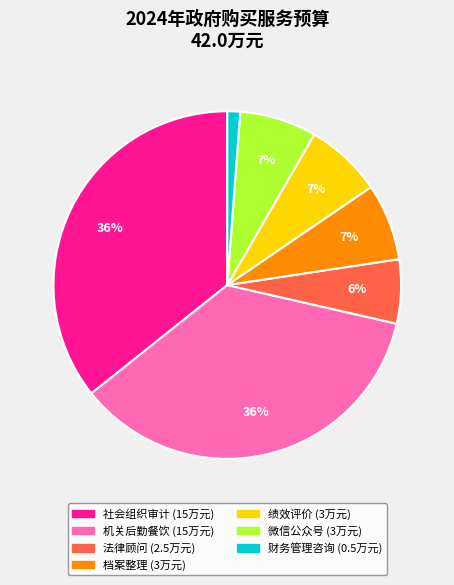

To the nearest percent, what is the difference between the largest and smallest slice percentages?

35%